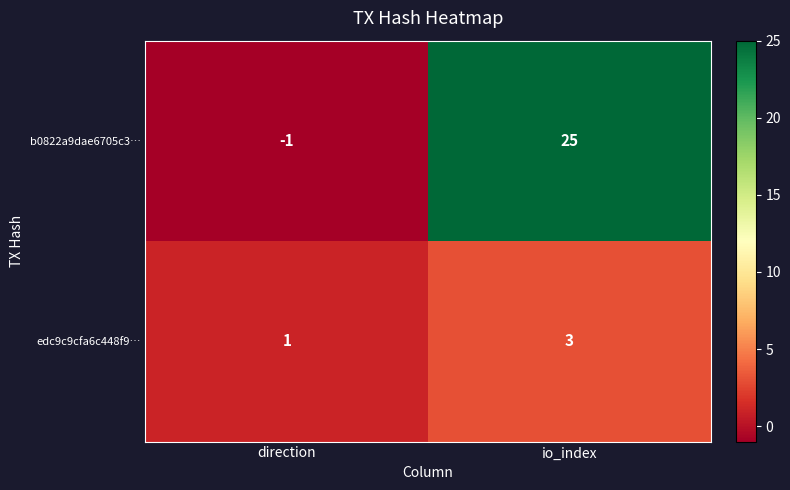

Read the edc9c9cfa6c448f9… value at io_index.

3